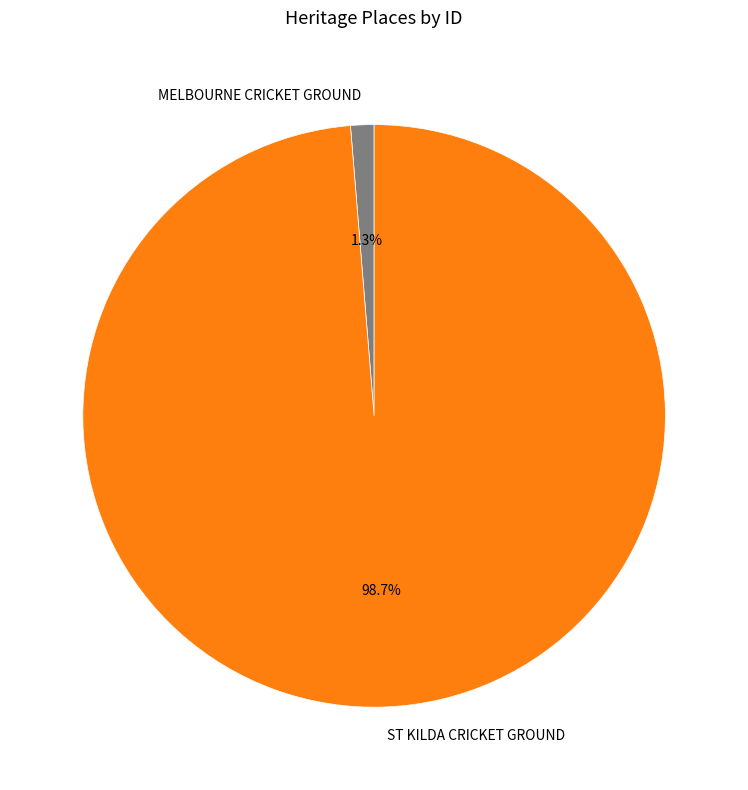

To the nearest percent, what is the combined percentage of MELBOURNE CRICKET GROUND and ST KILDA CRICKET GROUND?

100%